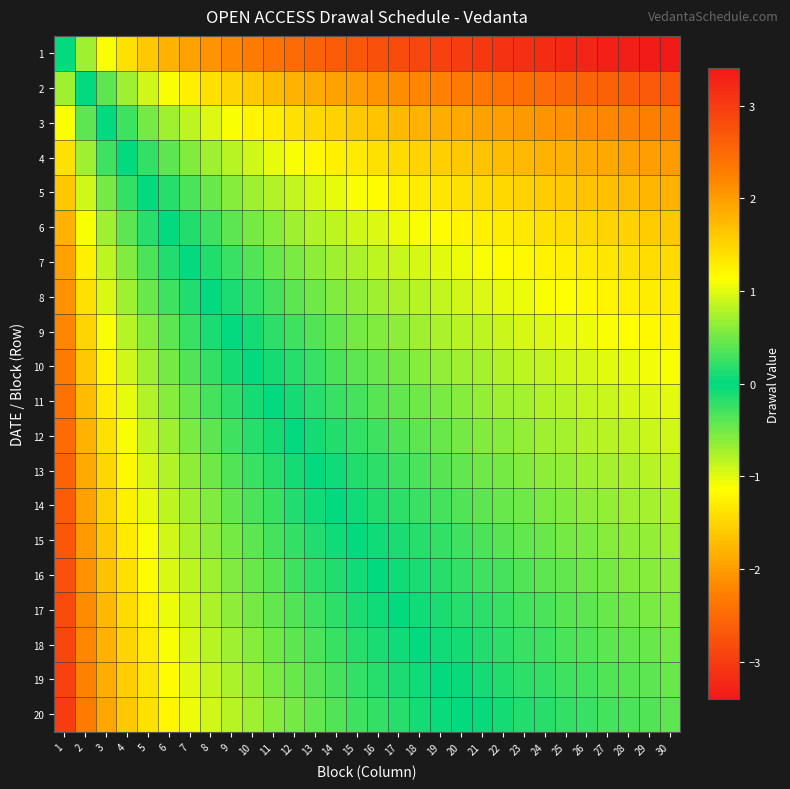

List the series in order of their peak value, highest first.

20, 19, 18, 17, 16, 15, 14, 13, 12, 11, 10, 9, 8, 7, 6, 5, 4, 3, 2, 1